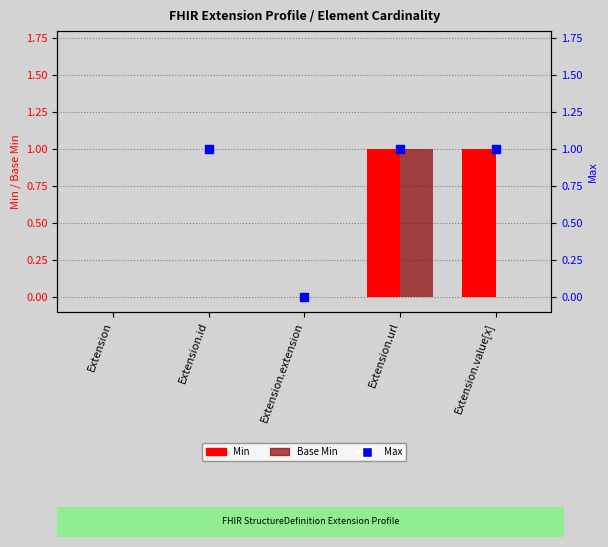

At which category is the sum across all series the highest?

Extension.url